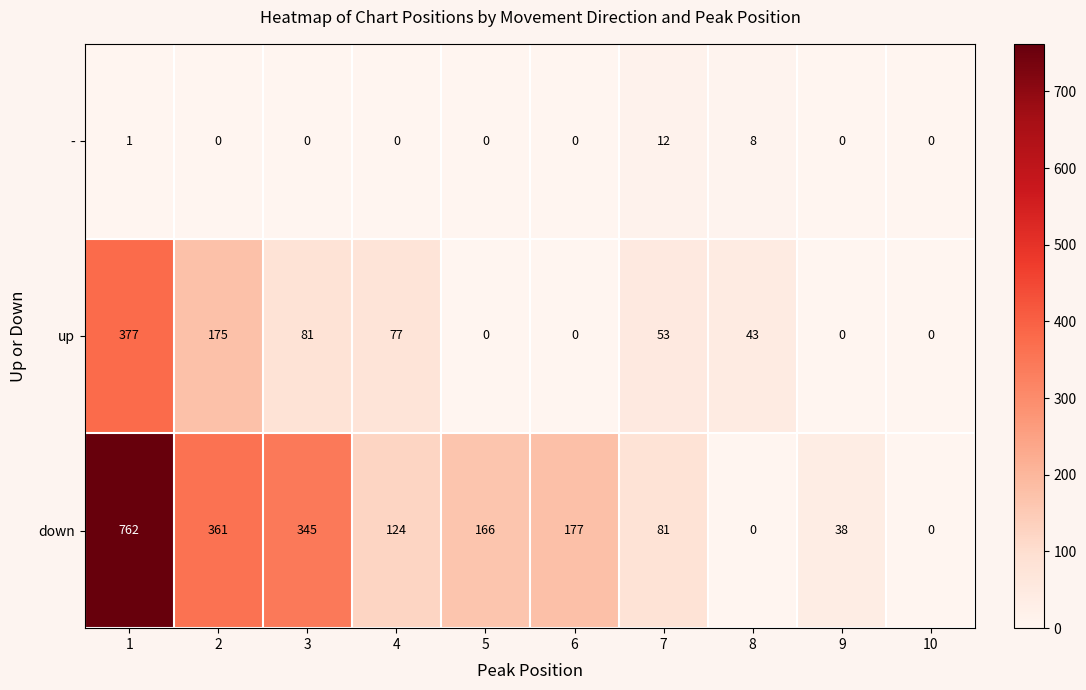

Reading left to right, list all the values displayed in this chart.

-: 1	0	0	0	0	0	12	8	0	0
up: 377	175	81	77	0	0	53	43	0	0
down: 762	361	345	124	166	177	81	0	38	0